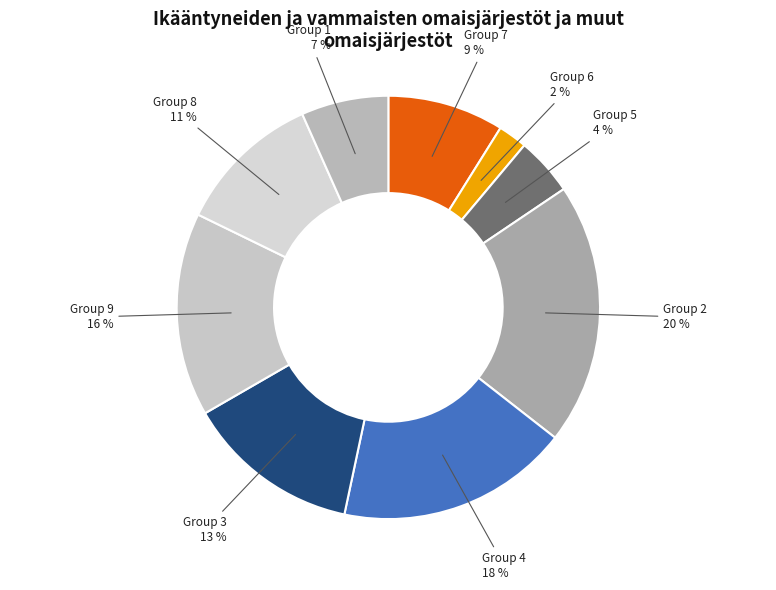

How many slices are in this pie chart?

9